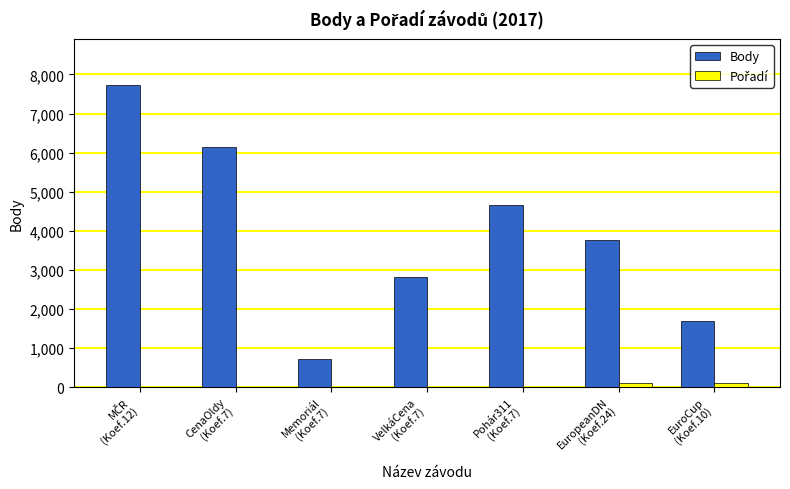

Which series has the largest total across all categories?

Body